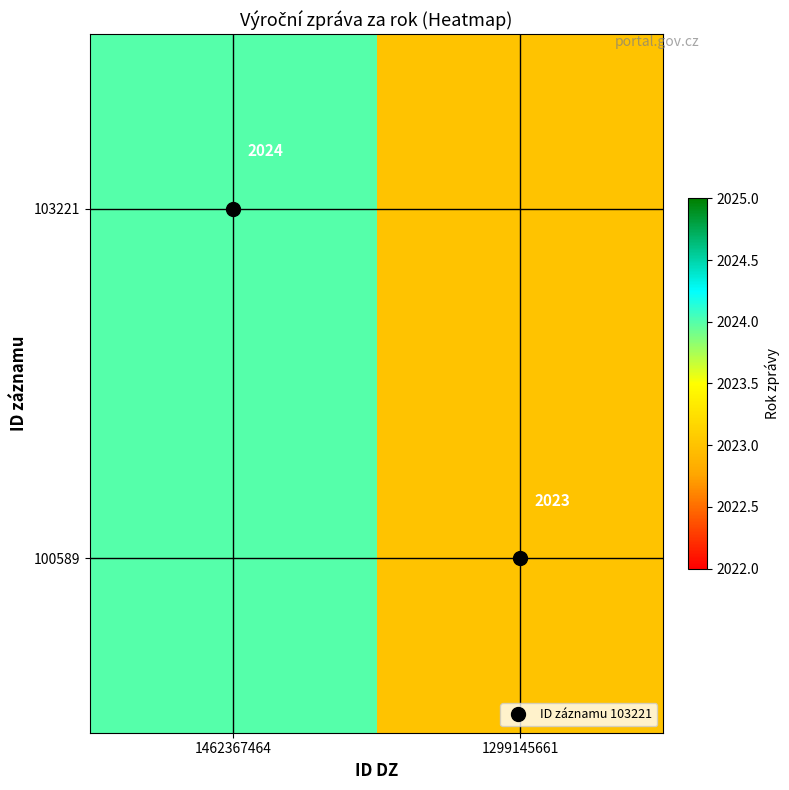

What is the sum of the 103221 values at 1462367464 and 1299145661?

4047